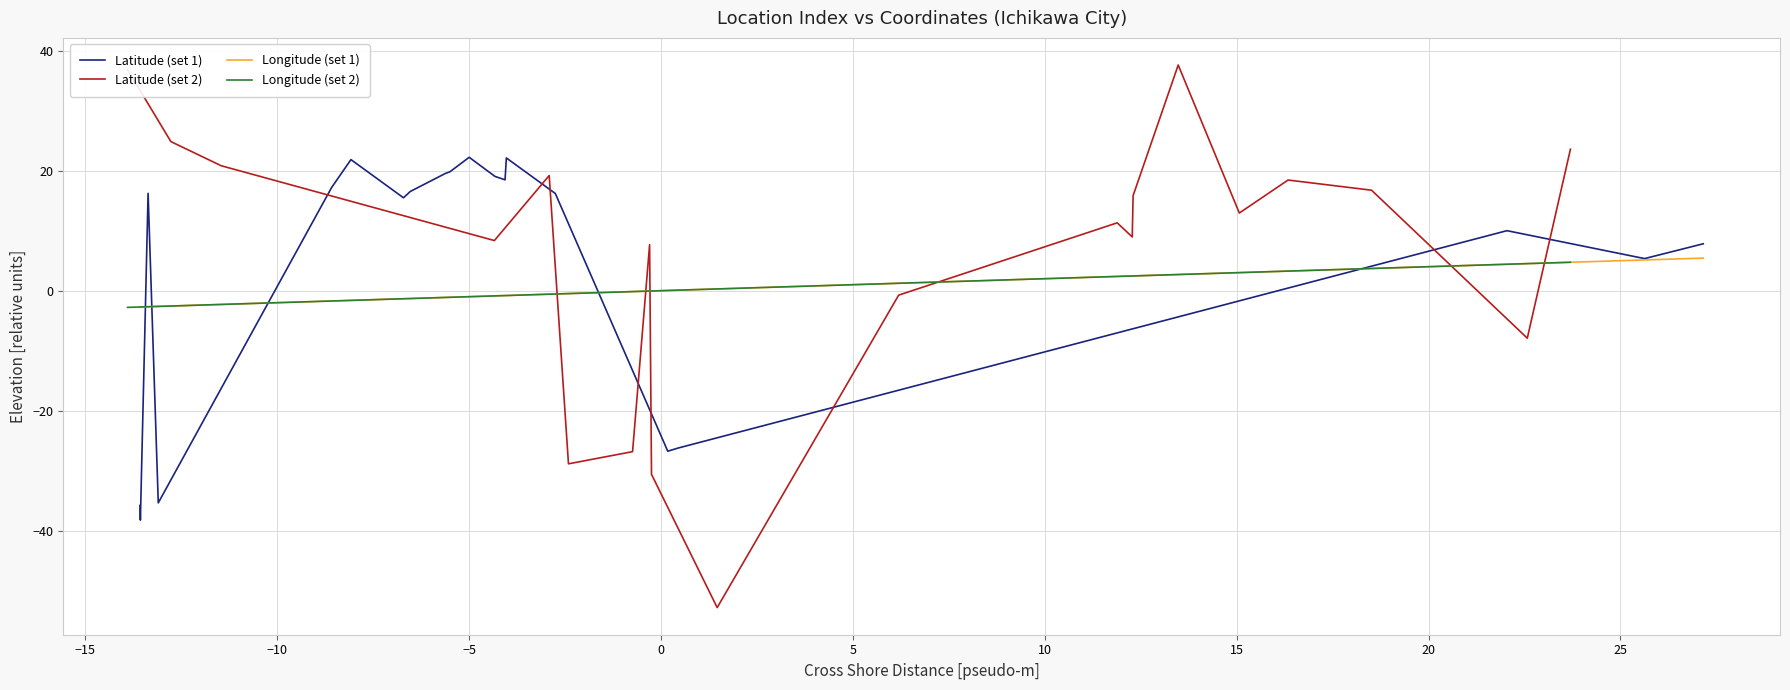

Which series ends up on top after the final intersection of Longitude (set 2) and Longitude (set 1)?

Longitude (set 1)